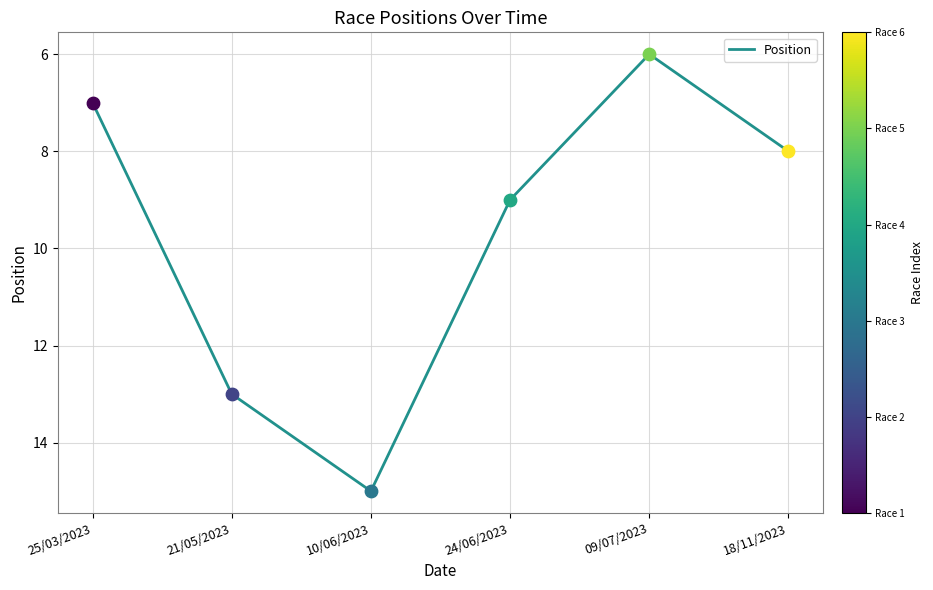

Between 21/05/2023 and 25/03/2023, which is larger?

21/05/2023